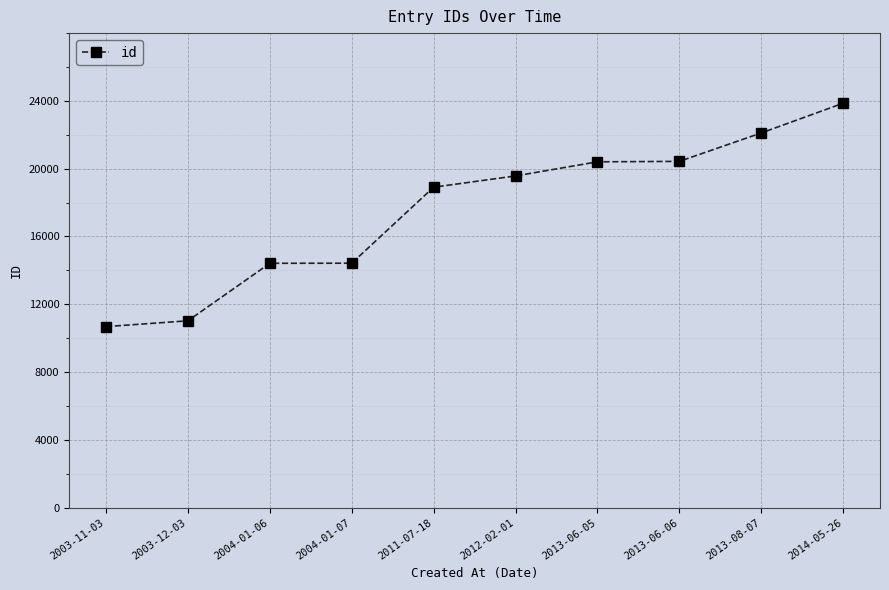

What is the label of the 6th point from the right?

2011-07-18